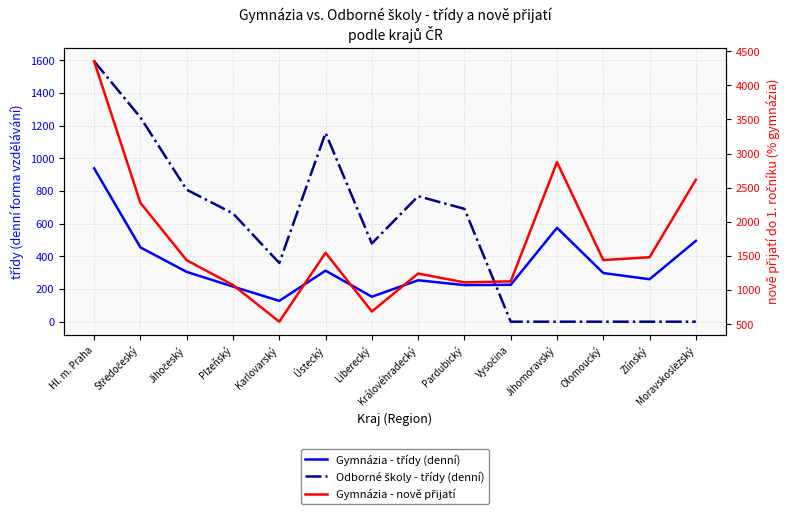

Which has a higher value, Vysočina or Olomoucký?

Olomoucký